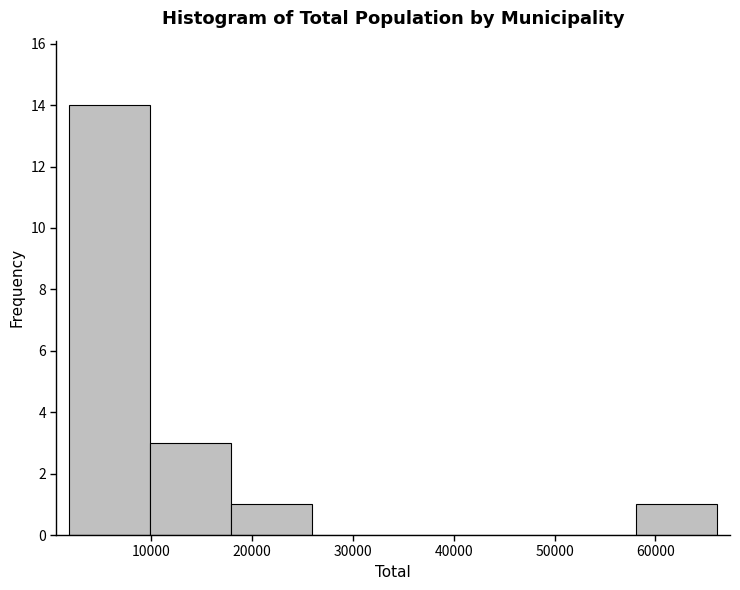

Reading left to right, transcribe this chart: for each bar, give the range it covers on the x-axis and its height. Neither the bar edges nor the heights are printed on the chart, so give them approximately, as read against the axes.

2000 to 10000: 14
10000 to 18000: 3
18000 to 26000: 1
26000 to 34000: 0
34000 to 42000: 0
42000 to 50000: 0
50000 to 58000: 0
58000 to 66000: 1